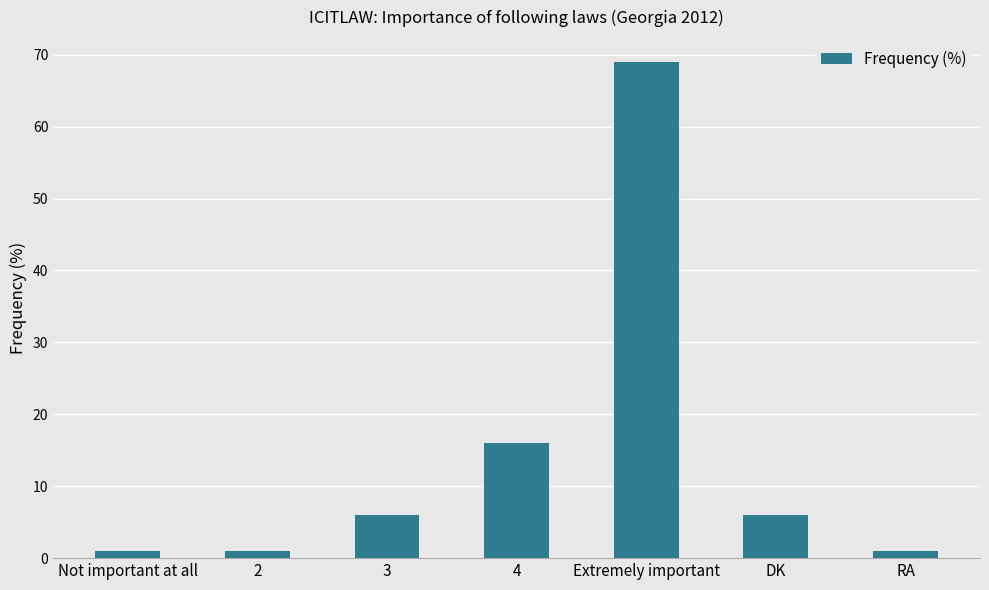

What is the sum of the values at 4 and Extremely important?

85